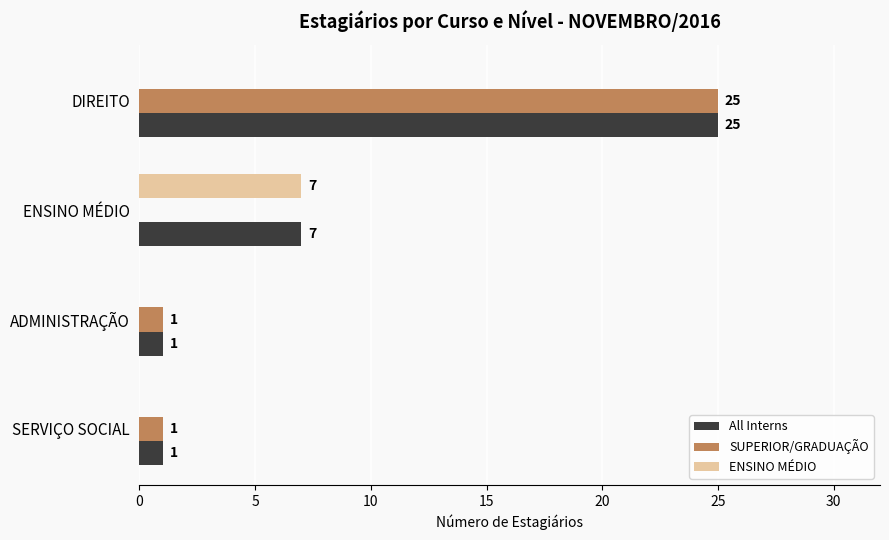

What are all the series names shown in the legend?

All Interns, SUPERIOR/GRADUAÇÃO, ENSINO MÉDIO